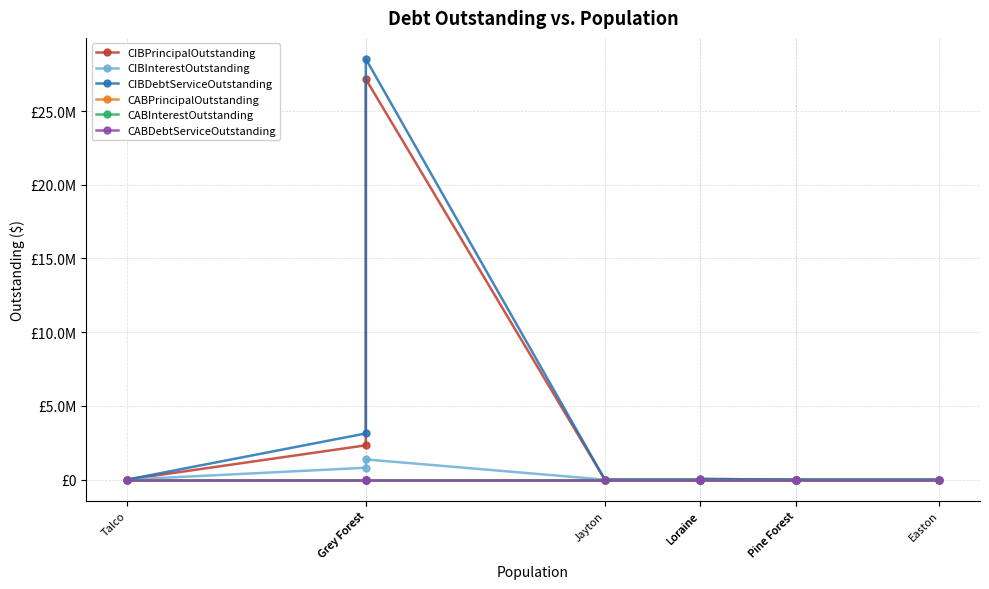

Is it true that CIBInterestOutstanding equals 812620.8 at Loraine?

False